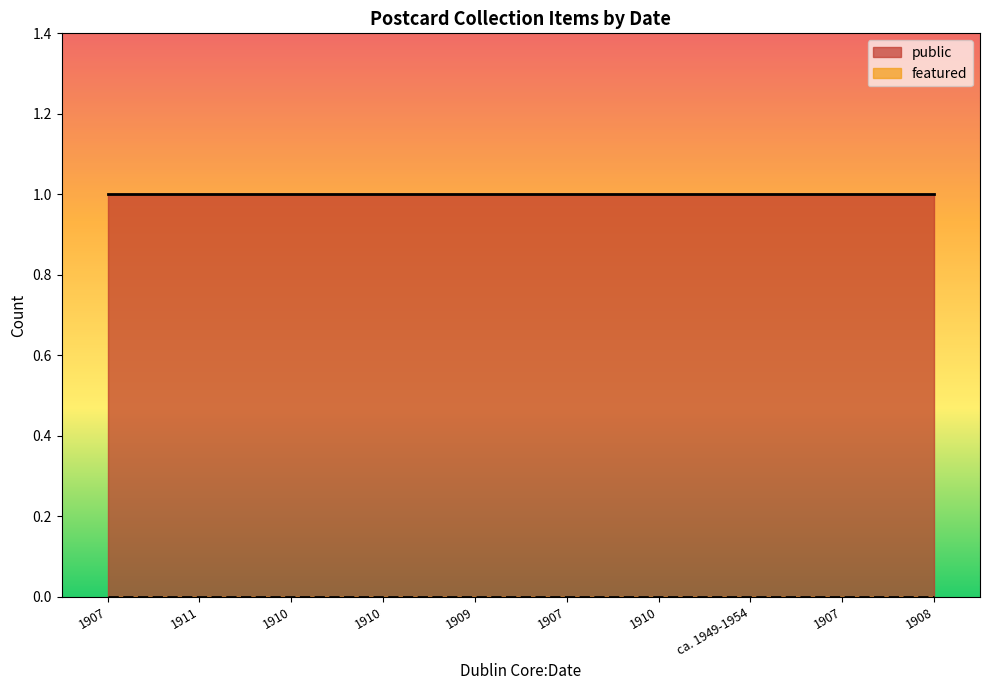

Which series has the largest range (max minus min)?

public